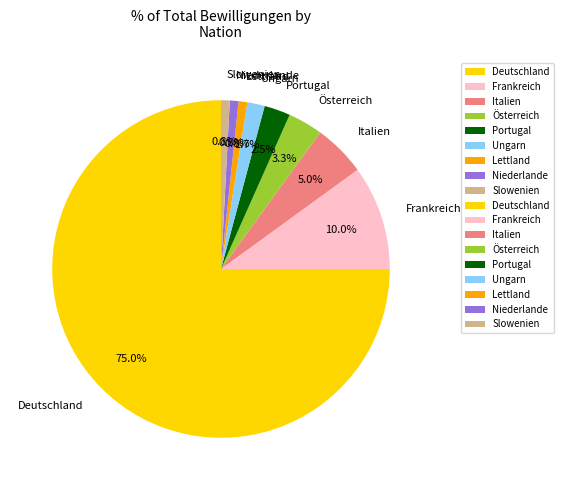

What is the total percentage of Niederlande and Frankreich?

10.8%